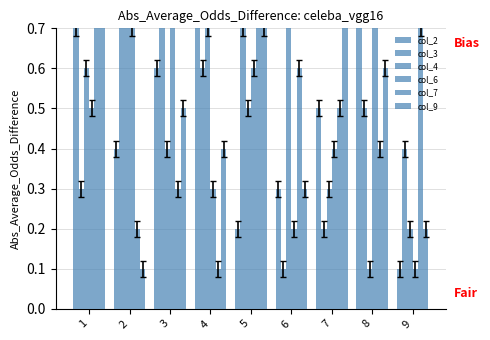

Rank the categories by col_4 value from lowest to highest.

8, 9, 7, 3, 5, 1, 4, 6, 2